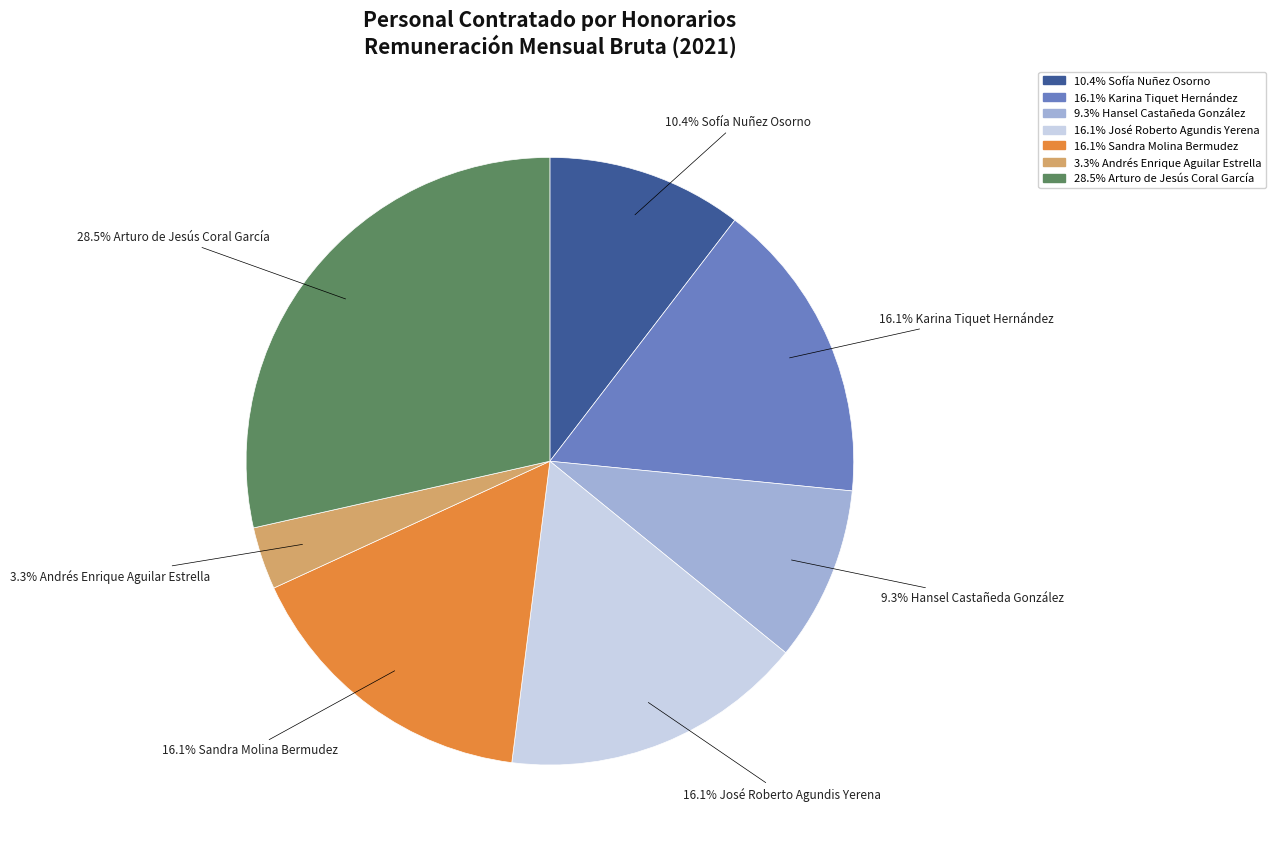

Is there a majority slice in this chart?

No